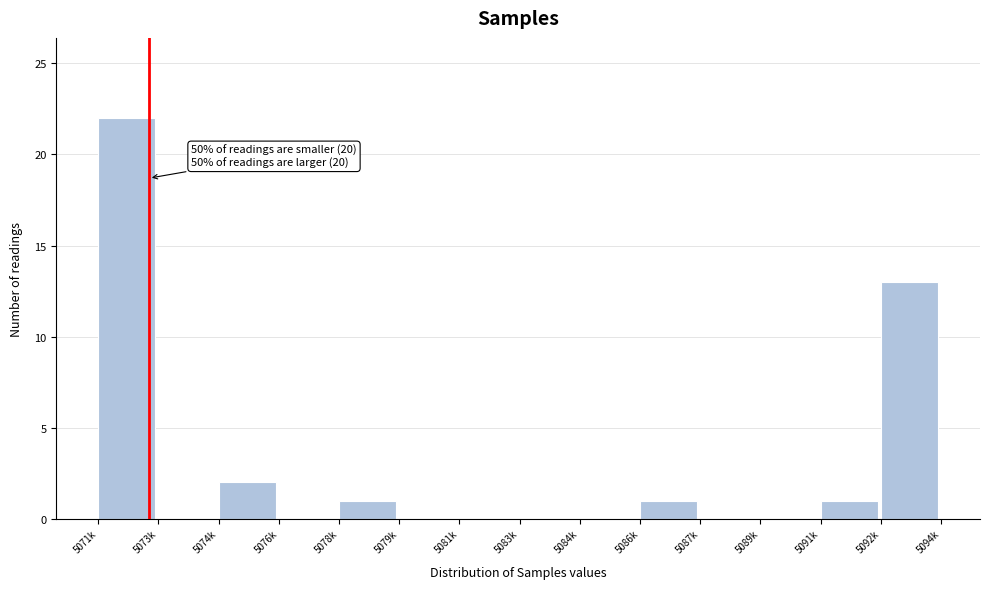

Reading right to left, what are all the values shown in this chart?

5092k=13	5091k=1	5089k=0	5087k=0	5086k=1	5084k=0	5083k=0	5081k=0	5079k=0	5078k=1	5076k=0	5074k=2	5073k=0	5071k=22